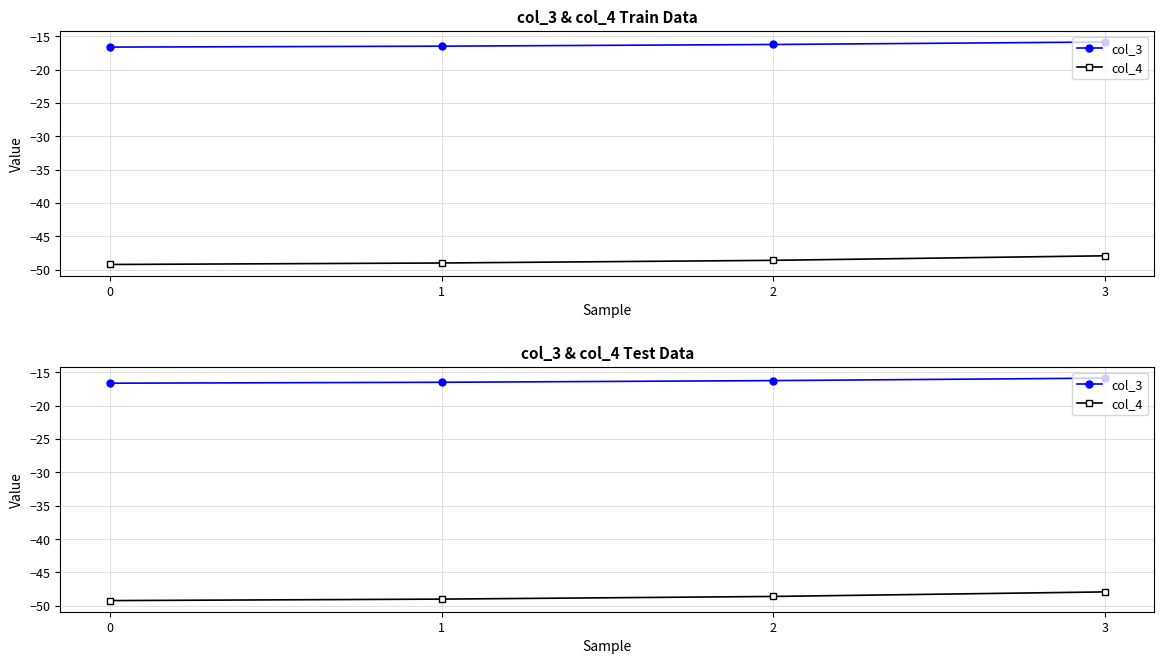

True or false: col_4 and col_3 intersect in this chart.

False